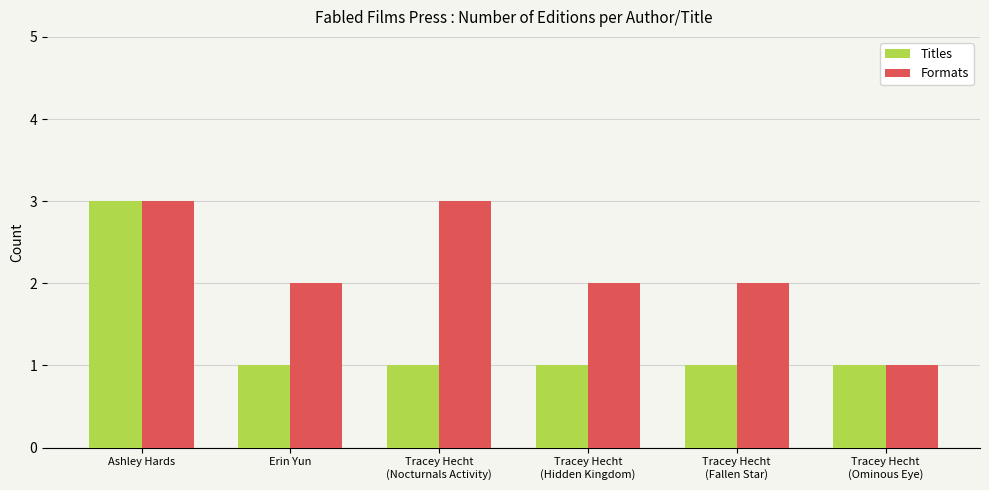

What is the highest value of the Formats series?

3